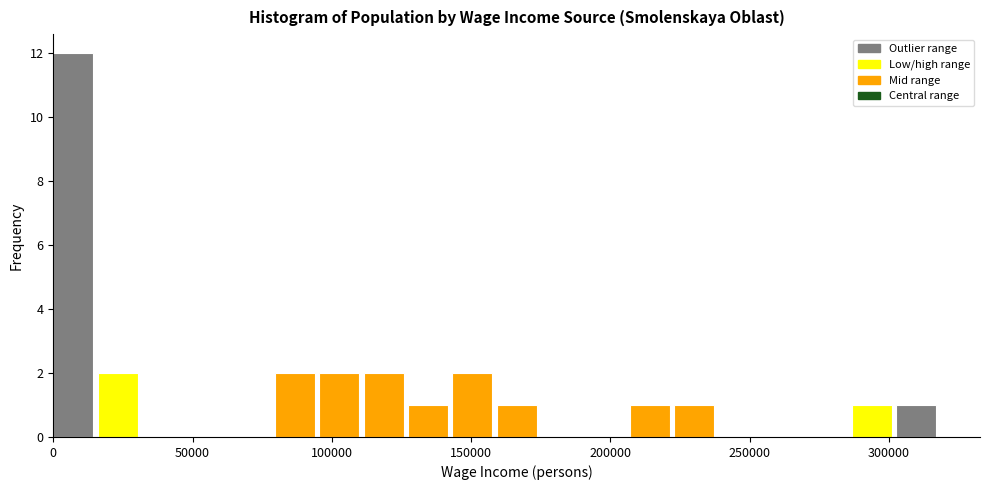

Around what value on the x-axis is the tallest bar? Give the approximate position of its centre, as read against the axis.

5000